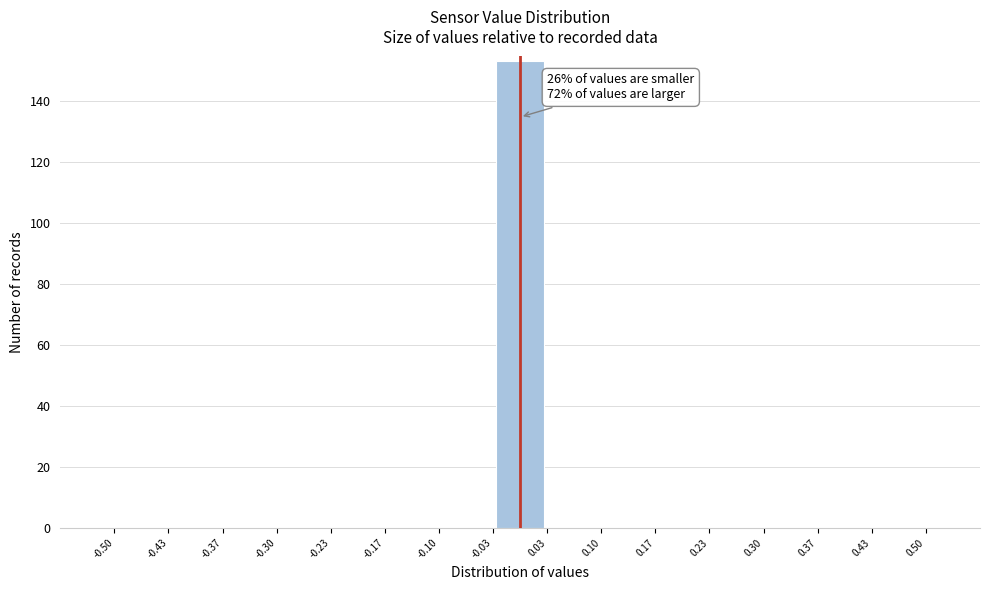

Over which range of the x-axis is the bar tallest?

-0.03 to 0.03